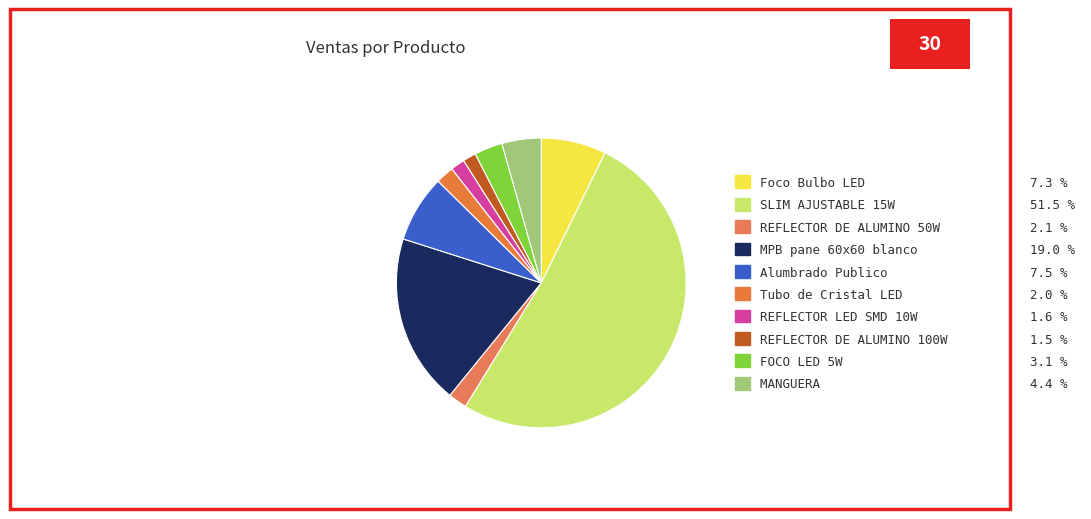

Is it true that Foco Bulbo LED is 7% of the pie?

True